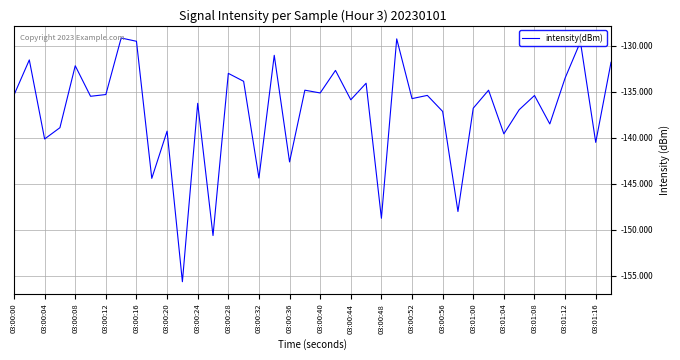

What is the minimum value shown in the chart?

-155.7